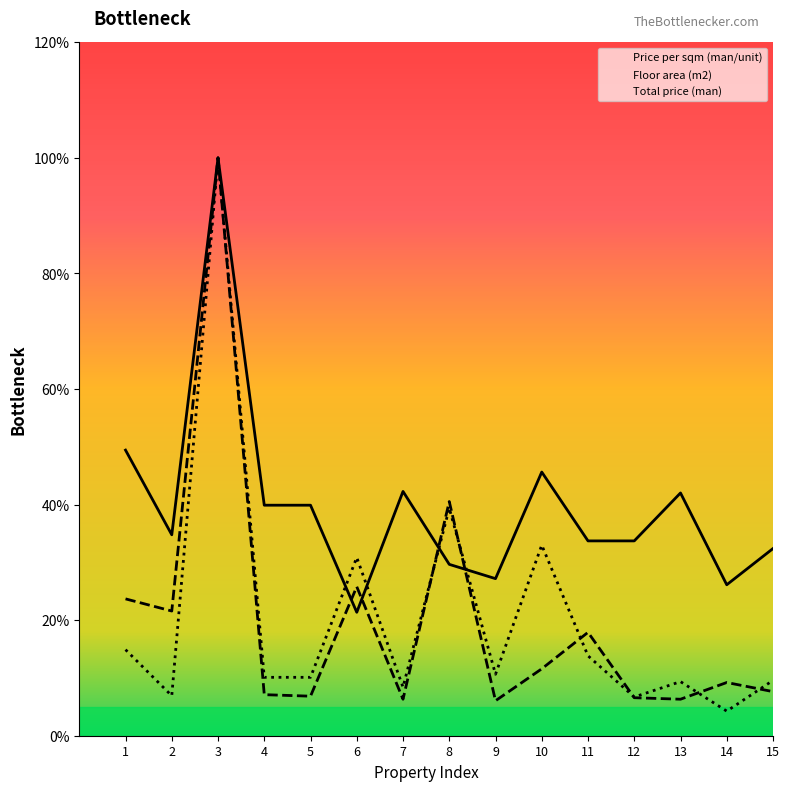

What is the smallest value displayed?

4.3